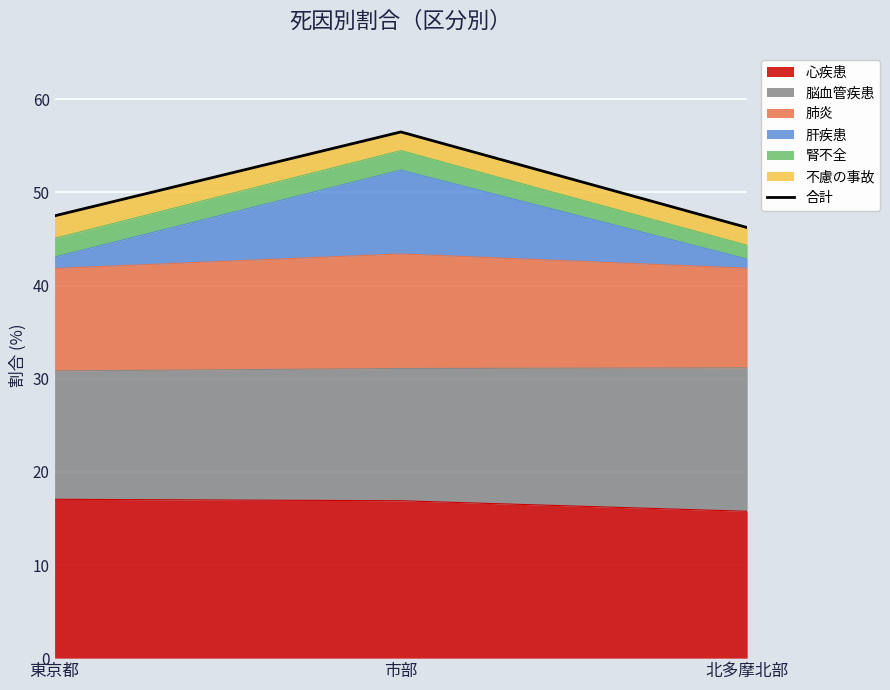

Which category has the lowest value across all series?

北多摩北部